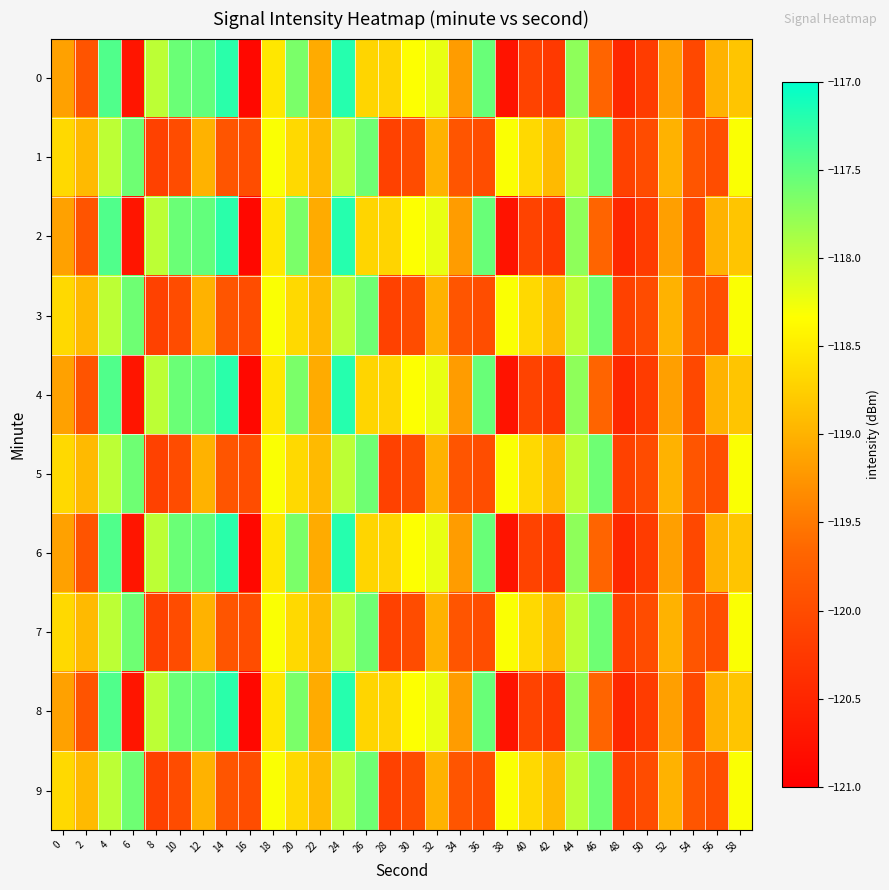

What is the greatest value displayed?

-117.2